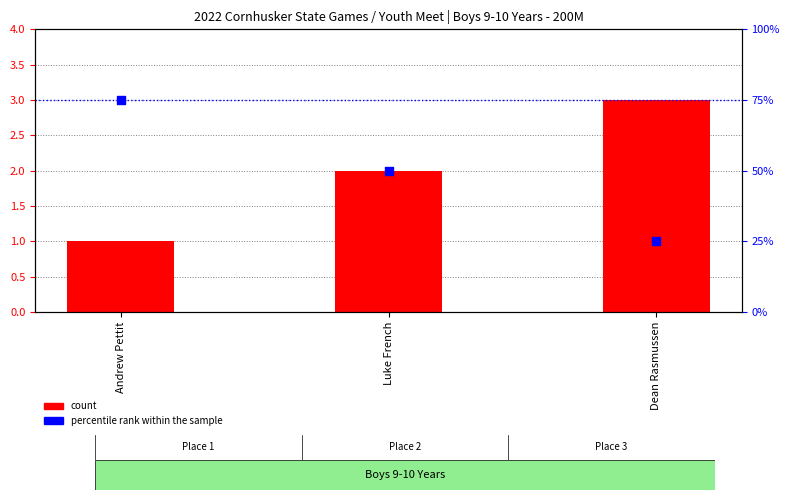

At which category is the sum across all series the highest?

Andrew Pettit